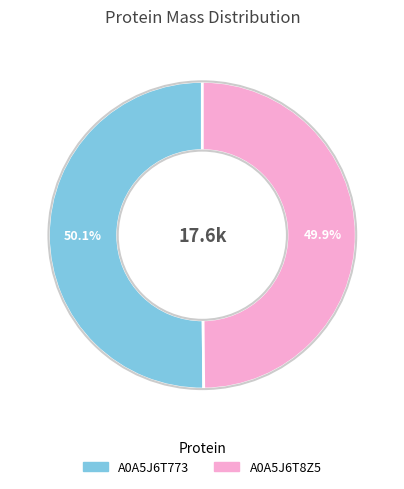

Is it true that A0A5J6T8Z5 is 37% of the pie?

False